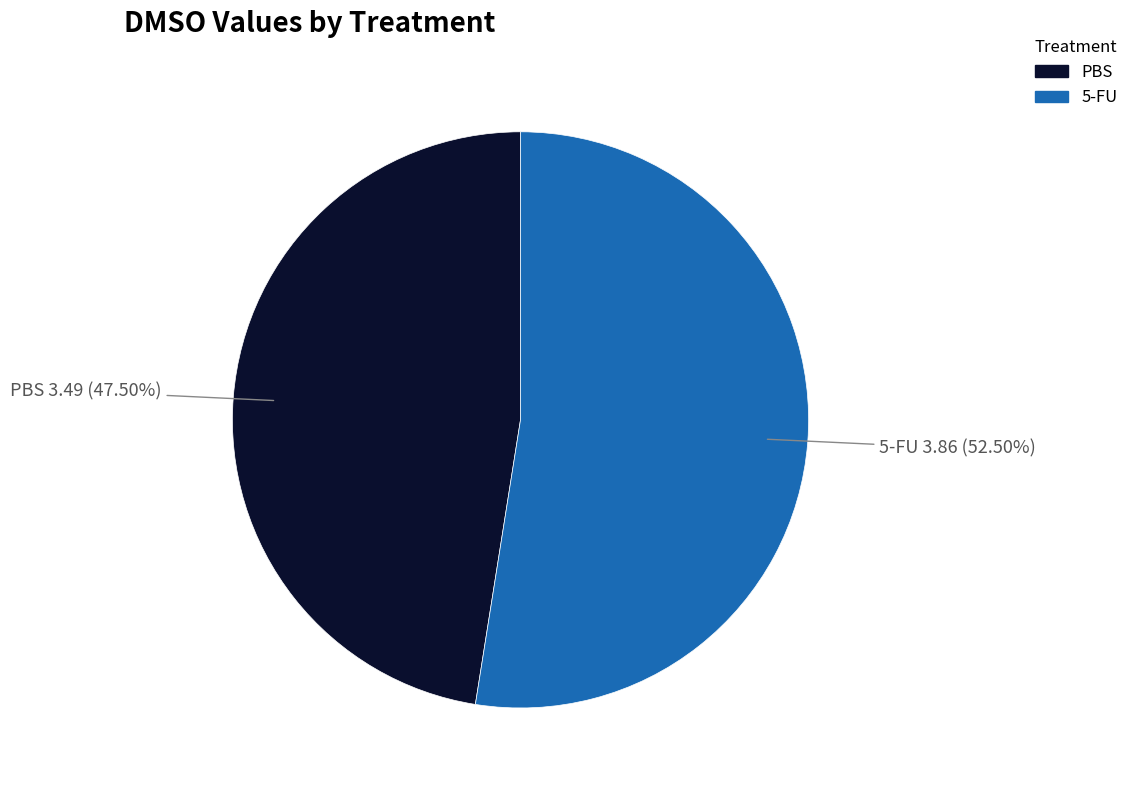

What percentage do 5-FU and PBS together represent?

100.0%